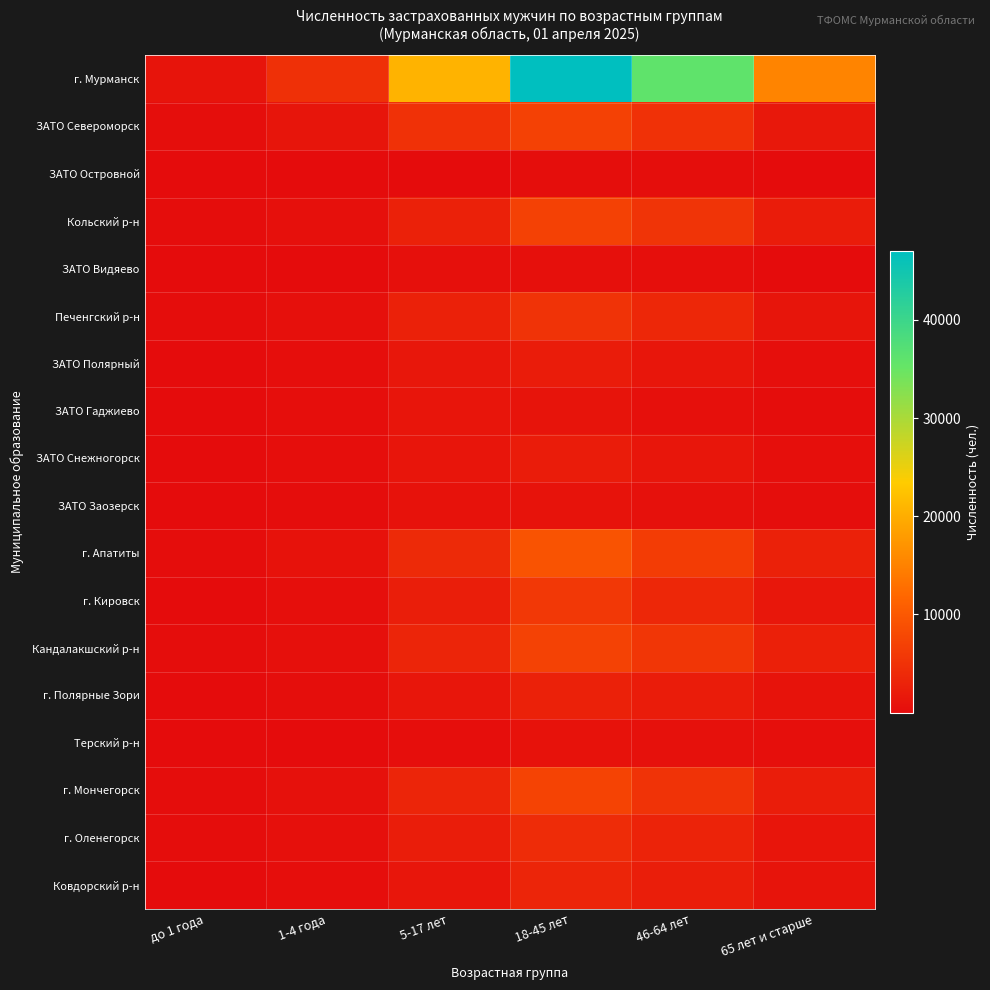

At 46-64 лет, list the series in order from smallest to largest.

ЗАТО Островной, ЗАТО Видяево, ЗАТО Гаджиево, ЗАТО Заозерск, Терский р-н, ЗАТО Снежногорск, ЗАТО Полярный, г. Полярные Зори, Ковдорский р-н, г. Оленегорск, г. Кировск, Печенгский р-н, ЗАТО Североморск, г. Мончегорск, Кольский р-н, Кандалакшский р-н, г. Апатиты, г. Мурманск